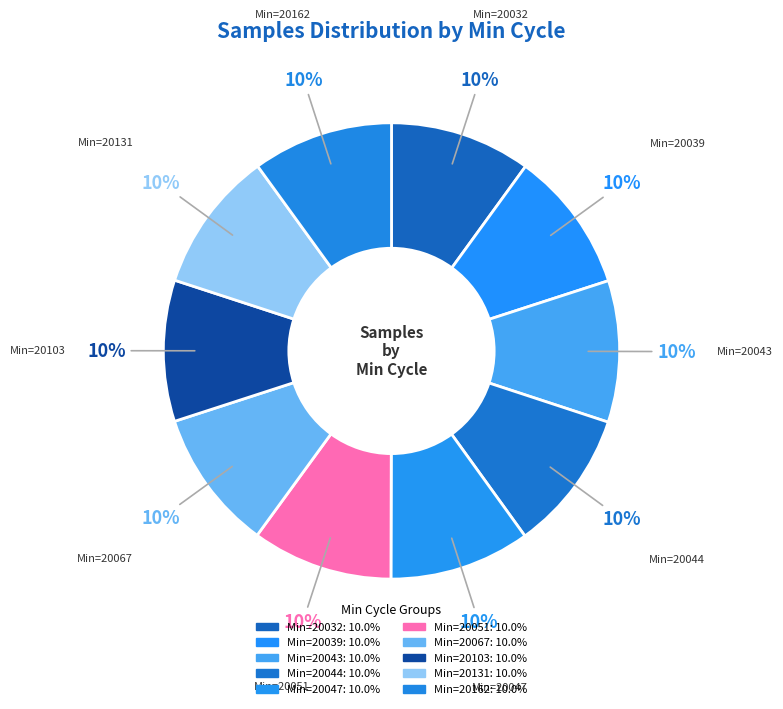

To the nearest percent, what percentage of the pie is Min=20032?

10%